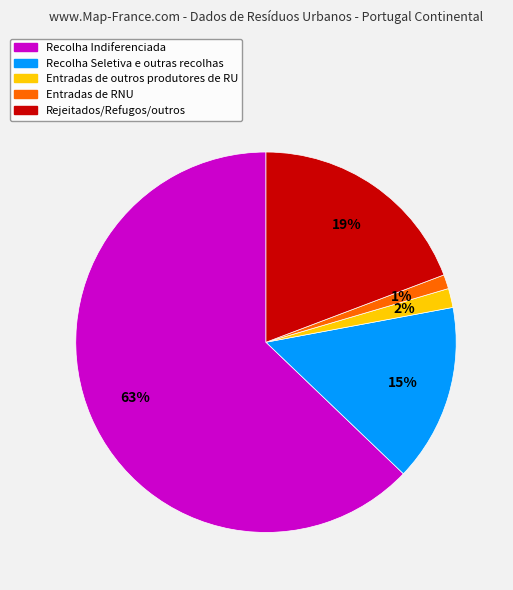

Is there any slice that represents more than half of the pie?

Yes